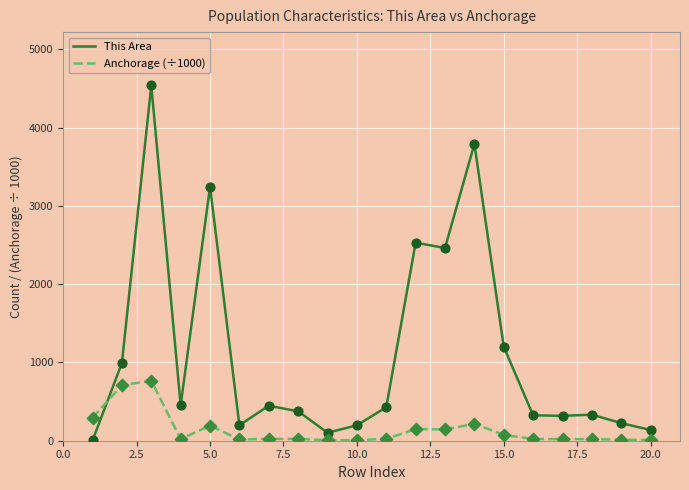

Which series has the widest spread of values?

This Area